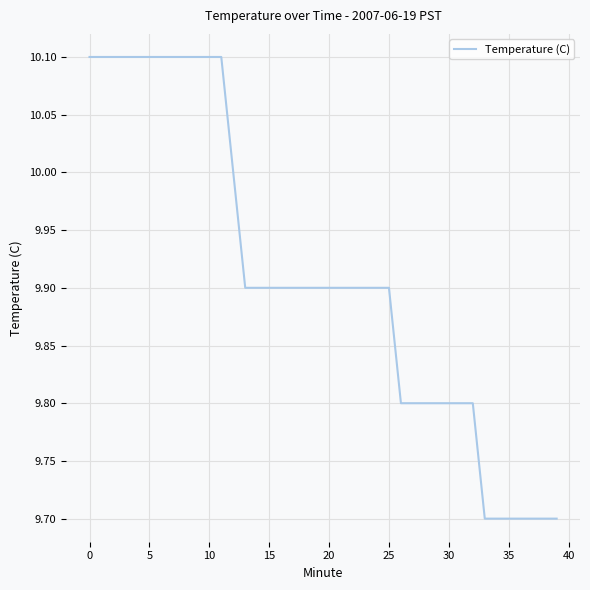

What is the maximum value shown in the chart?

10.1